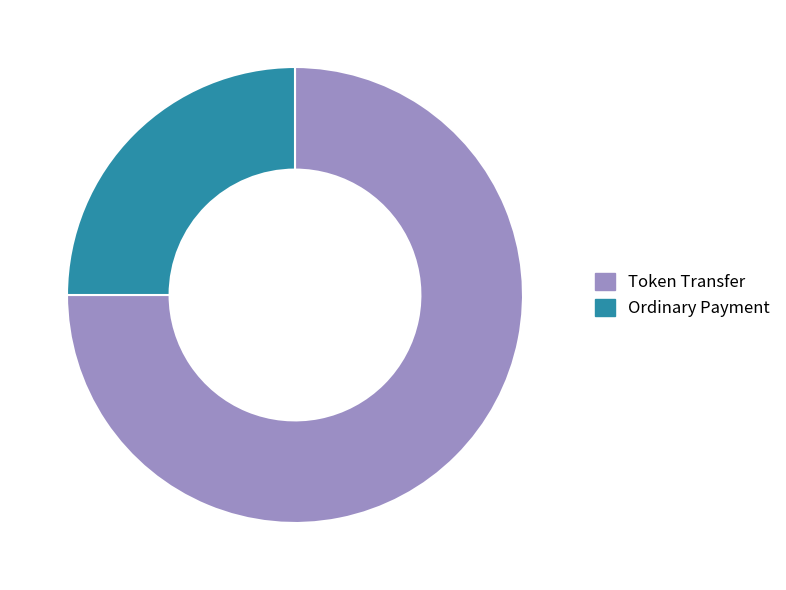

True or false: Token Transfer accounts for 75% of the total.

True